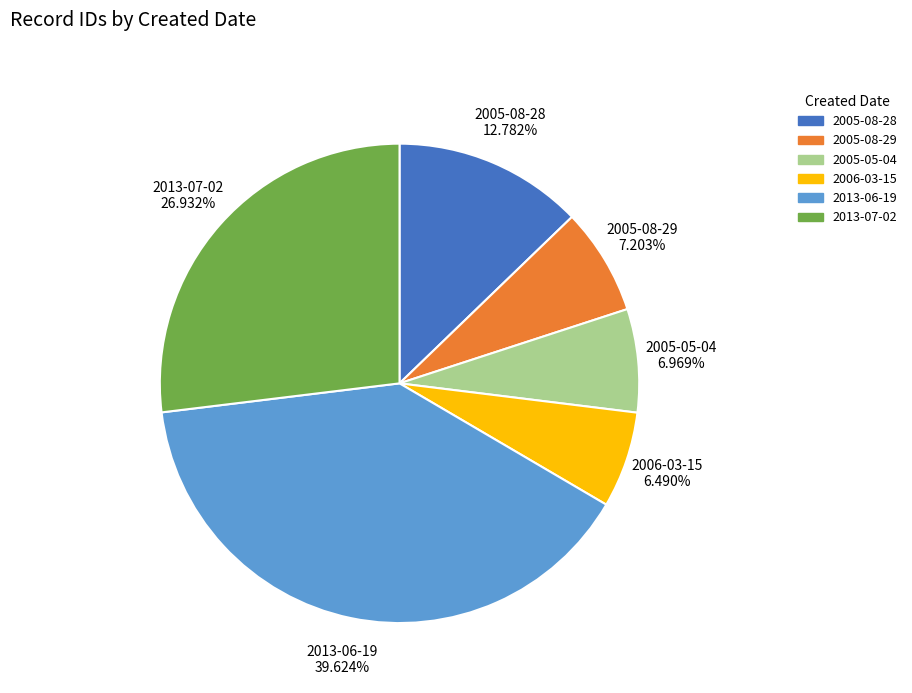

Is there any slice that represents more than half of the pie?

No